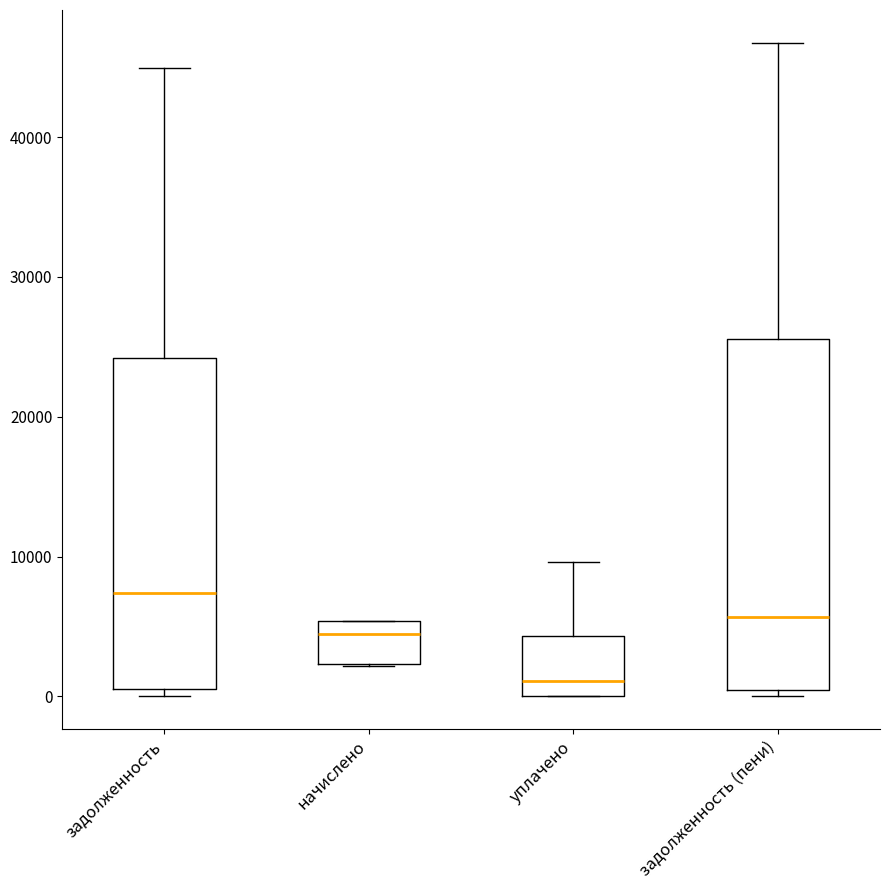

Comparing the boxes themselves (not the whiskers), which one is the tallest?

задолженность (пени)